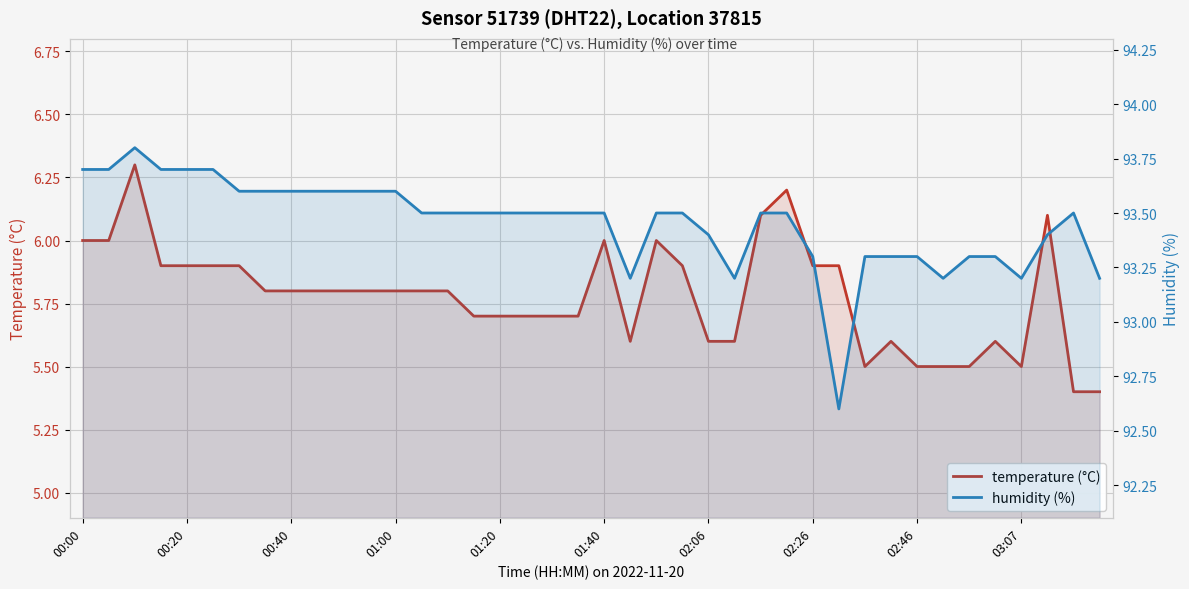

Which series has the largest range (max minus min)?

humidity (%)